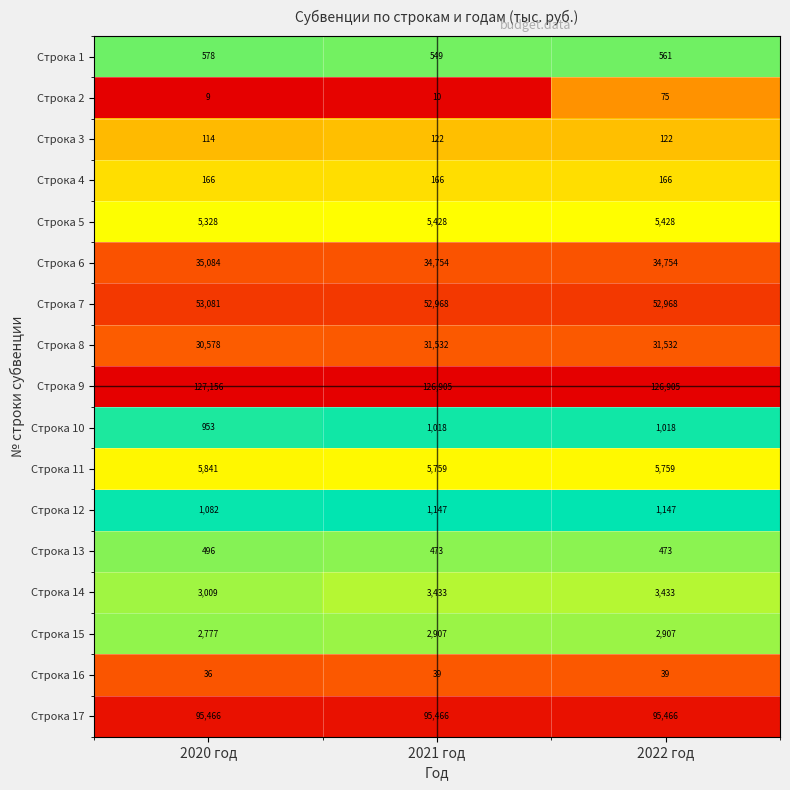

What is the greatest value displayed?

127156